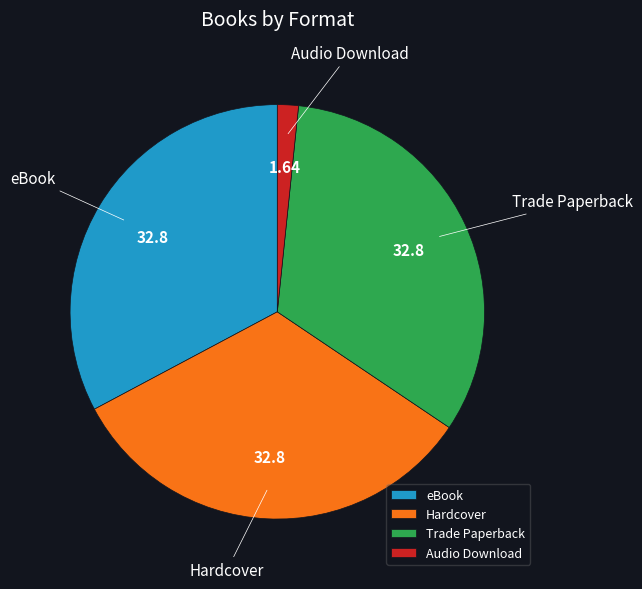

Does any single category account for the majority?

No